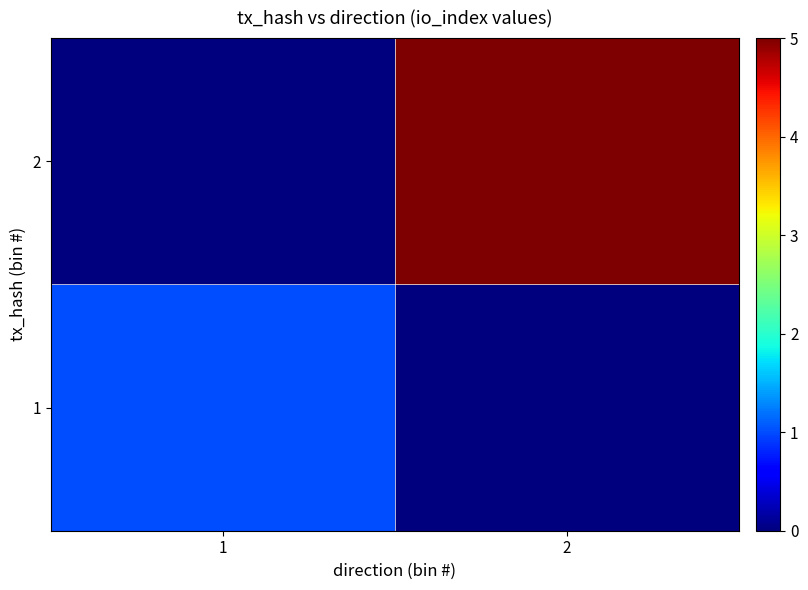

What is the spread (max minus min) of values at 1?

1